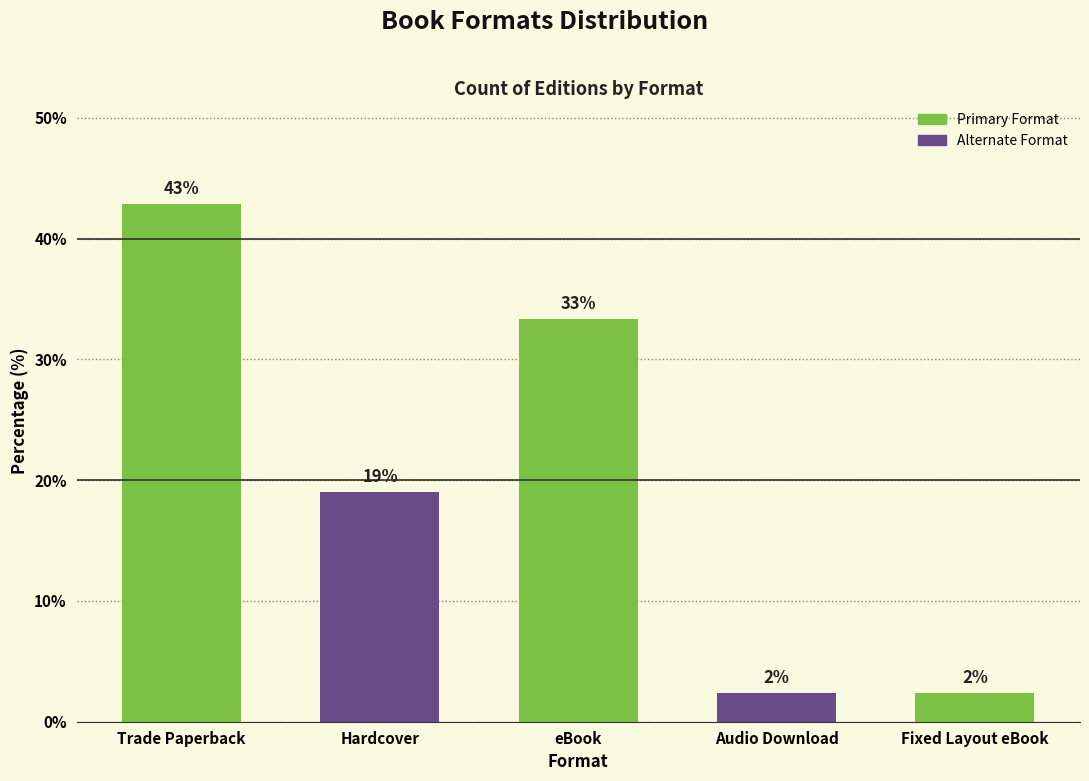

What is the maximum value shown in the chart?

42.9